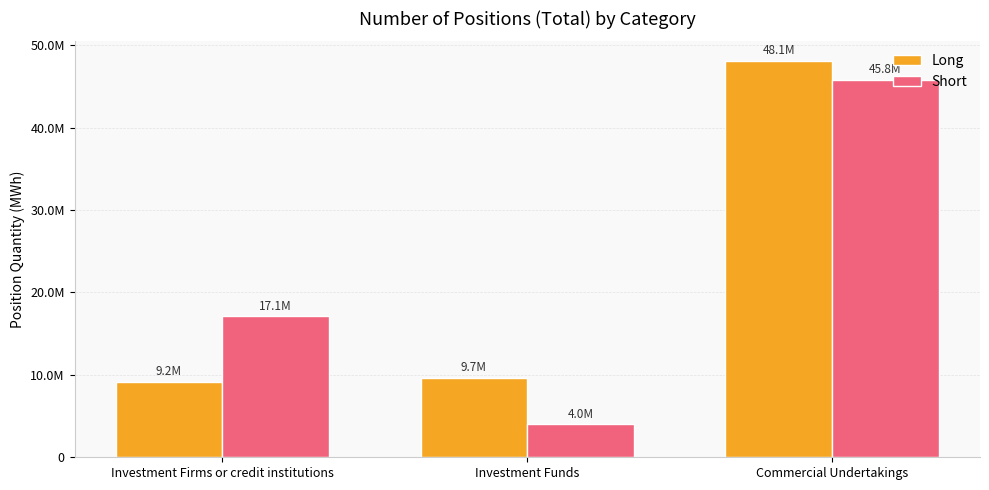

List the series in order of their peak value, highest first.

Long, Short